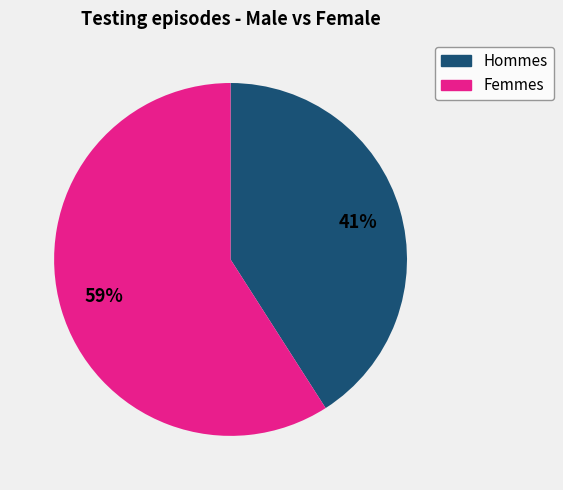

Is there a majority slice in this chart?

Yes